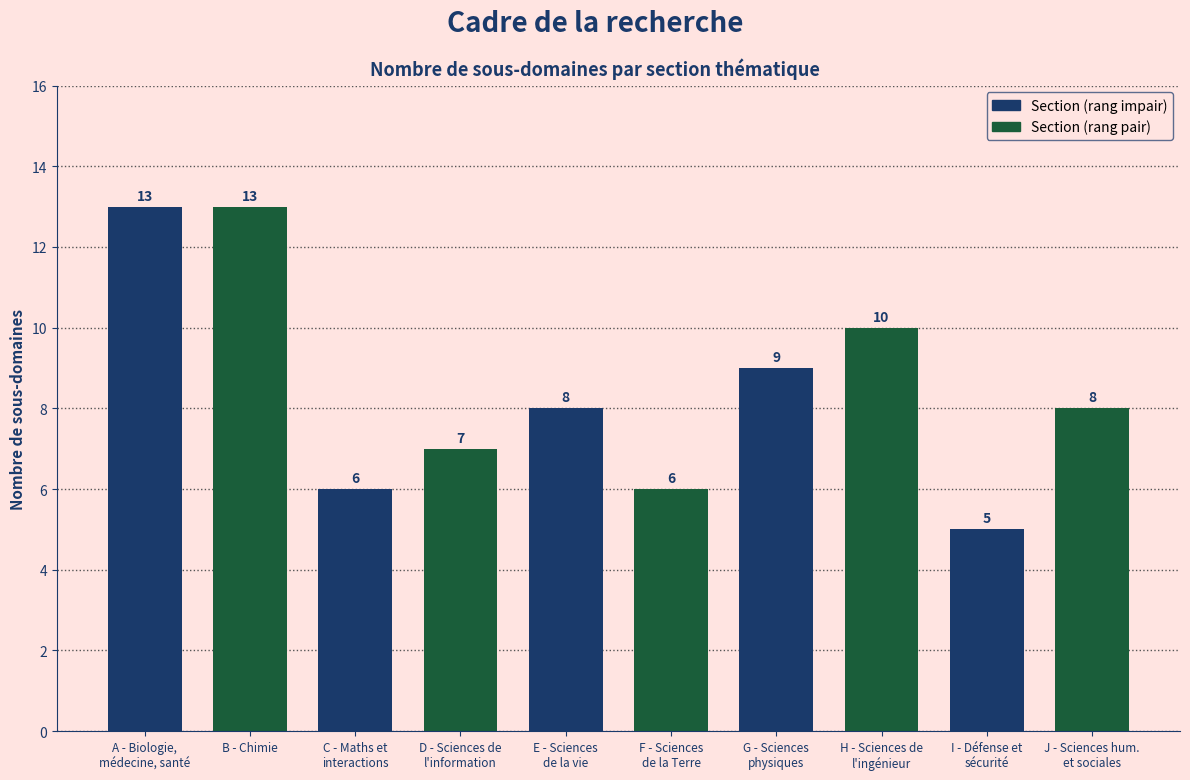

Reading left to right, extract all data points from this chart.

13	13	6	7	8	6	9	10	5	8